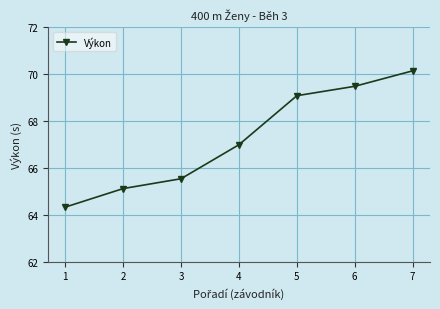

Does the chart have visible grid lines?

Yes